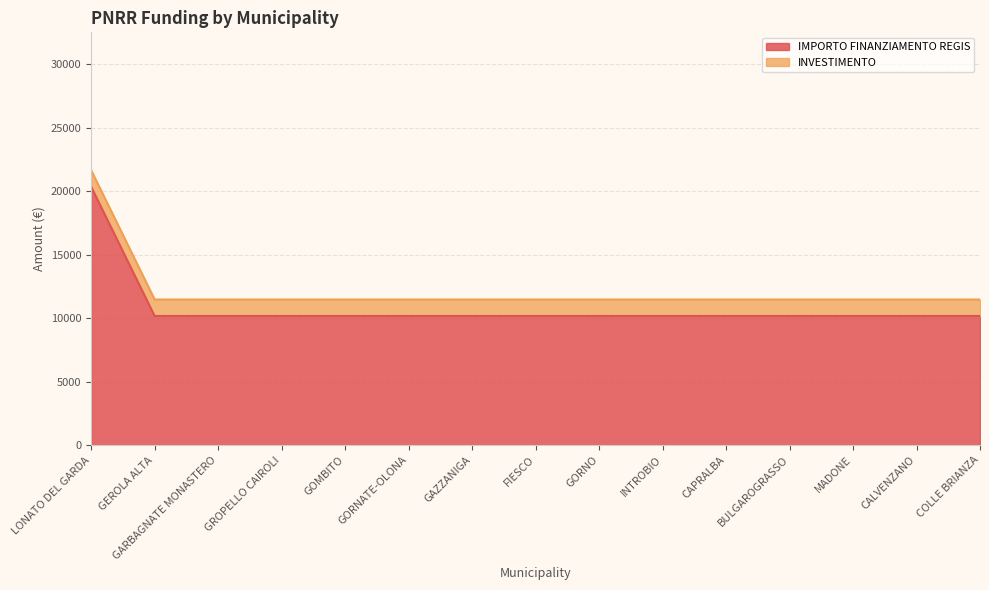

How many lines are shown in the chart?

2